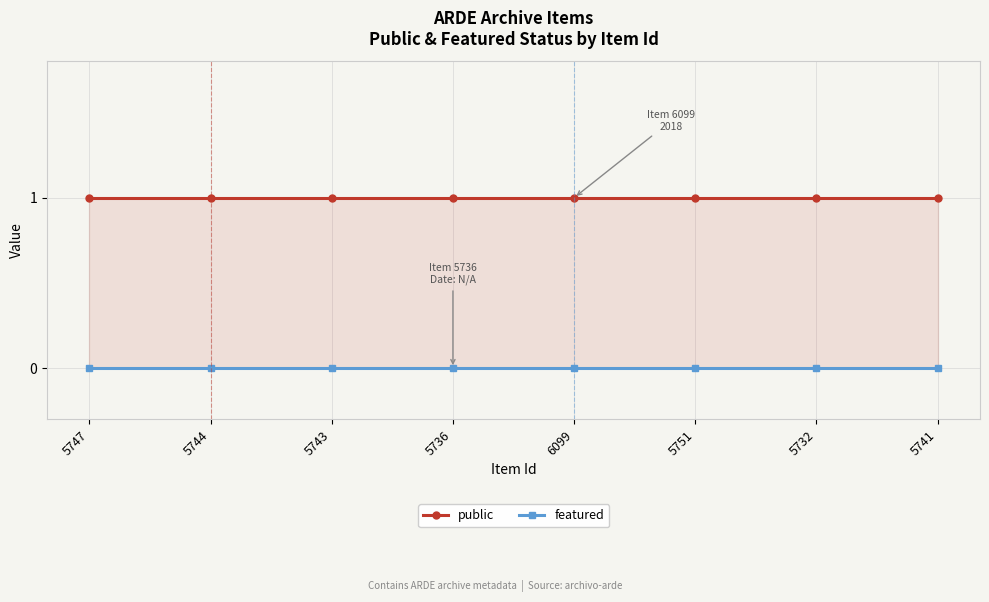

What is the greatest value displayed?

1